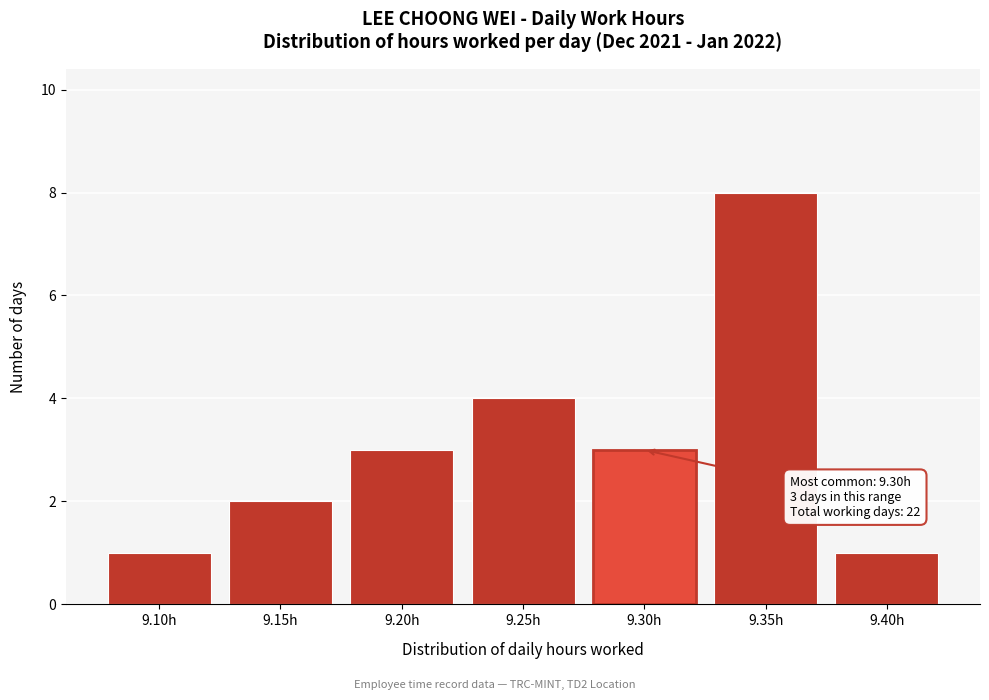

Reading right to left, extract all data points from this chart.

1	8	3	4	3	2	1